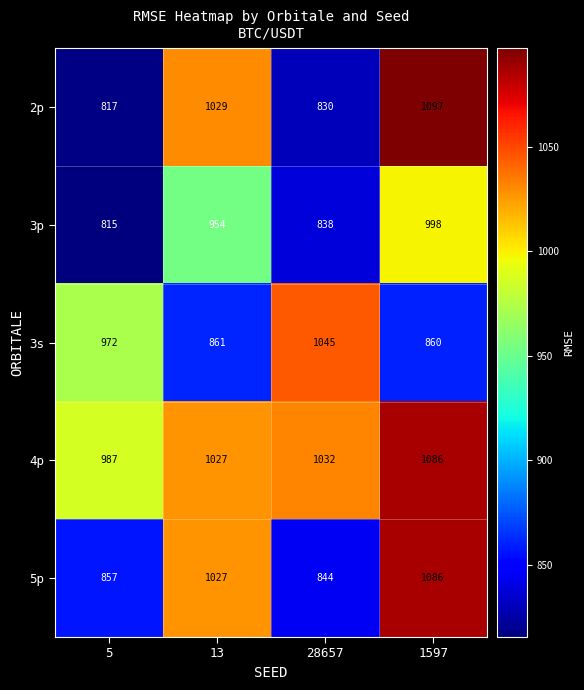

At which category is the sum across all series the highest?

1597